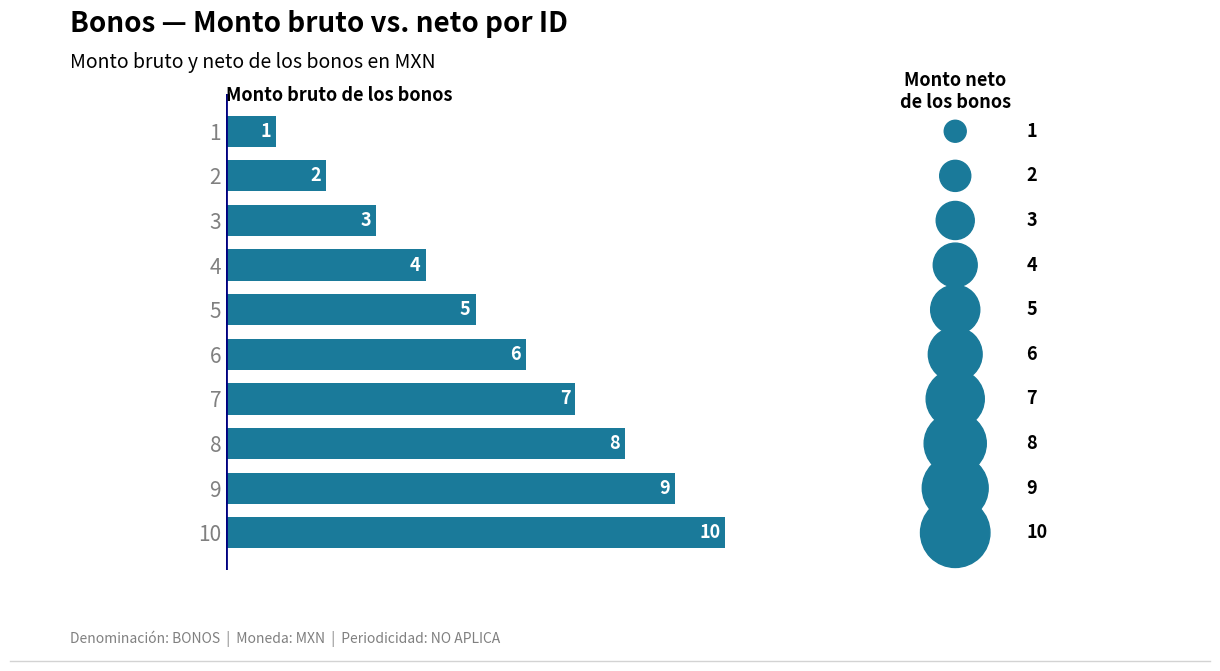

At how many categories does at least one series exceed 8?

2